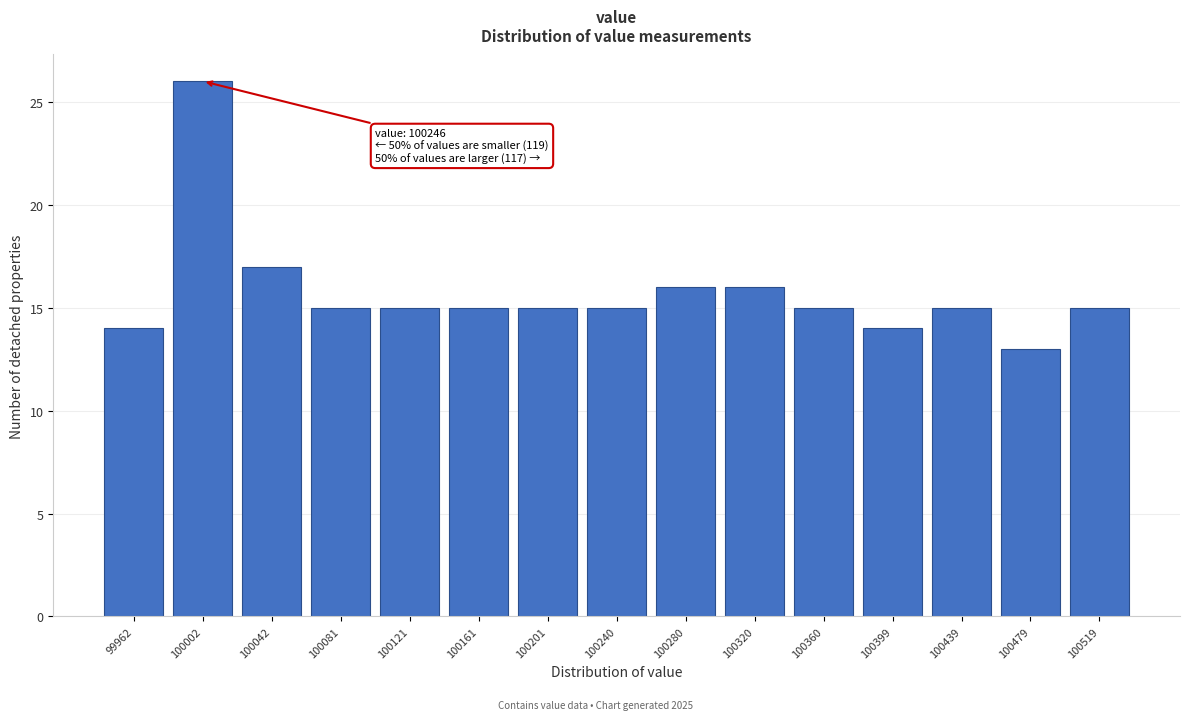

Reading right to left, transcribe all the data shown in this chart.

100519=15	100479=13	100439=15	100399=14	100360=15	100320=16	100280=16	100240=15	100201=15	100161=15	100121=15	100081=15	100042=17	100002=26	99962=14